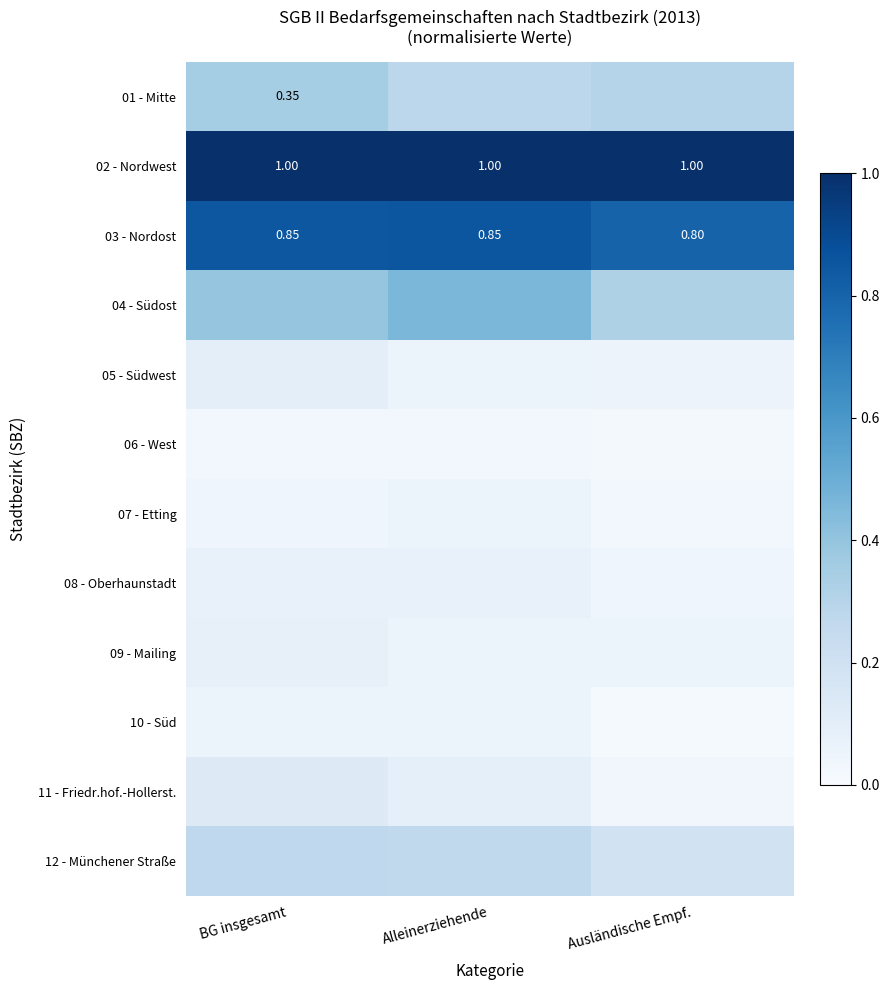

True or false: 07 - Etting has a value of 0.0 at Alleinerziehende.

False